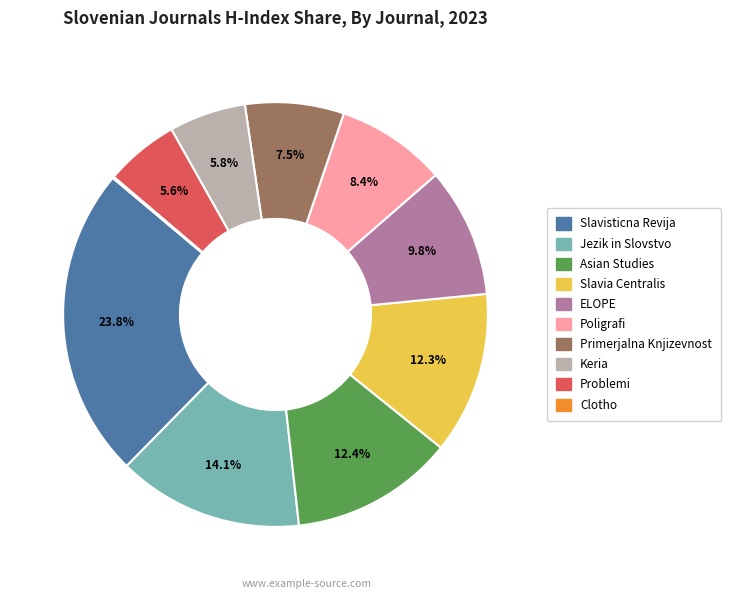

The Primerjalna Knjizevnost slice represents 1% of the pie. True or false?

False